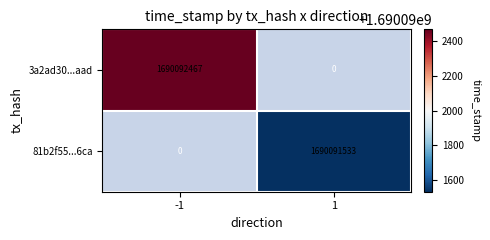

Read the 81b2f553583758e16d53ac29446dd41413896ca value at direction.

1